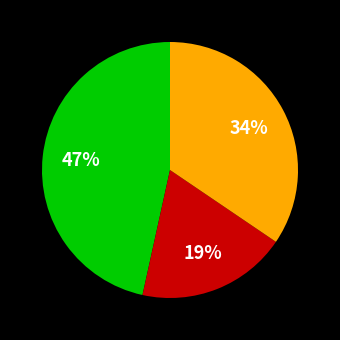

Is there any slice that represents more than half of the pie?

No